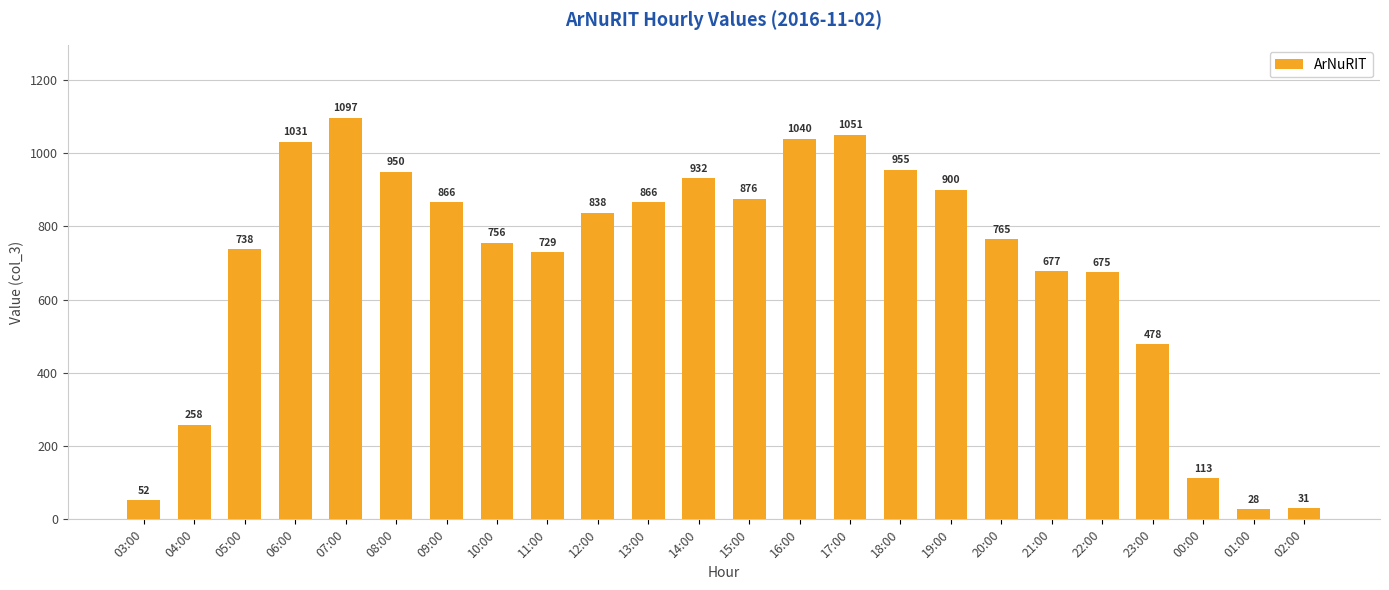

Between 07:00 and 11:00, which is larger?

07:00